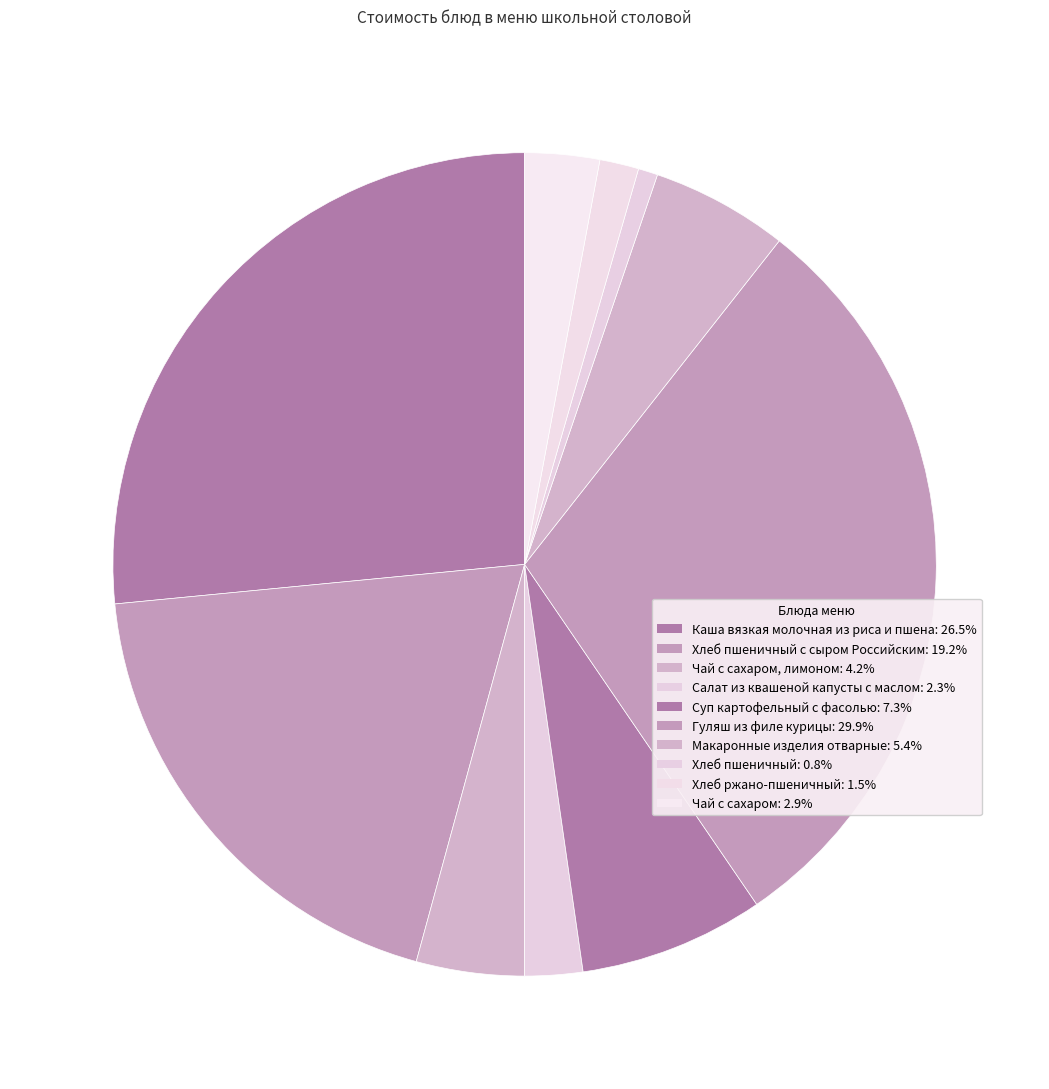

Count the number of slices in the pie.

10